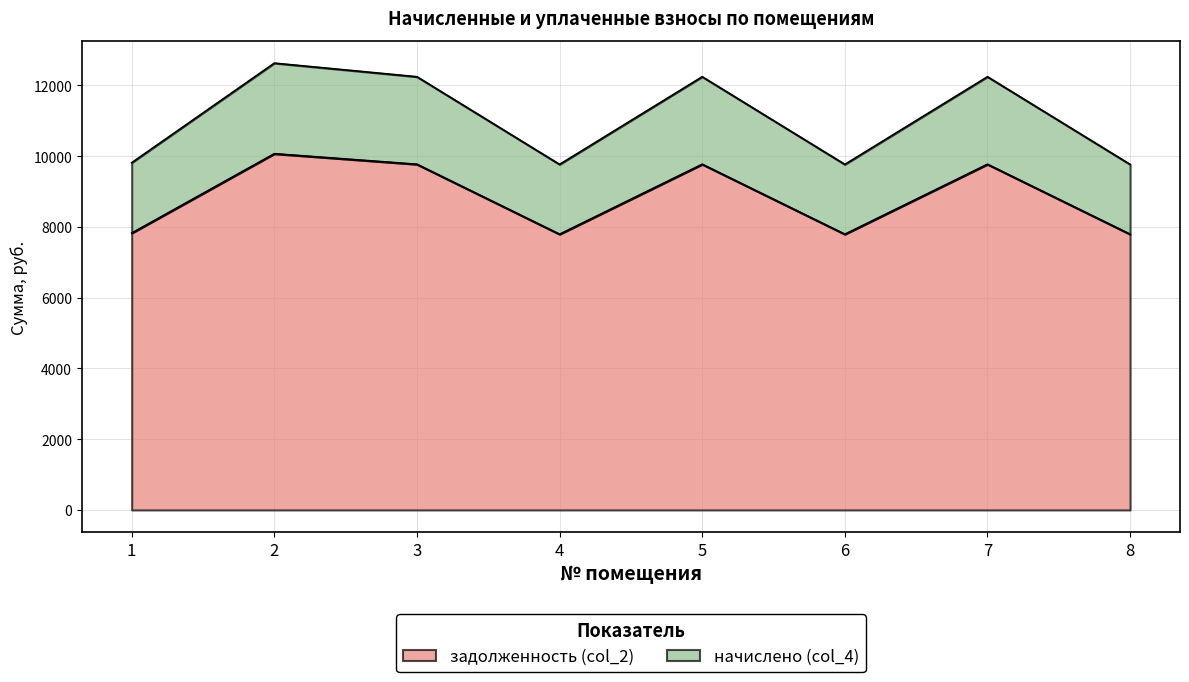

True or false: начислено (col_4) has more than 1 interior local peaks.

True